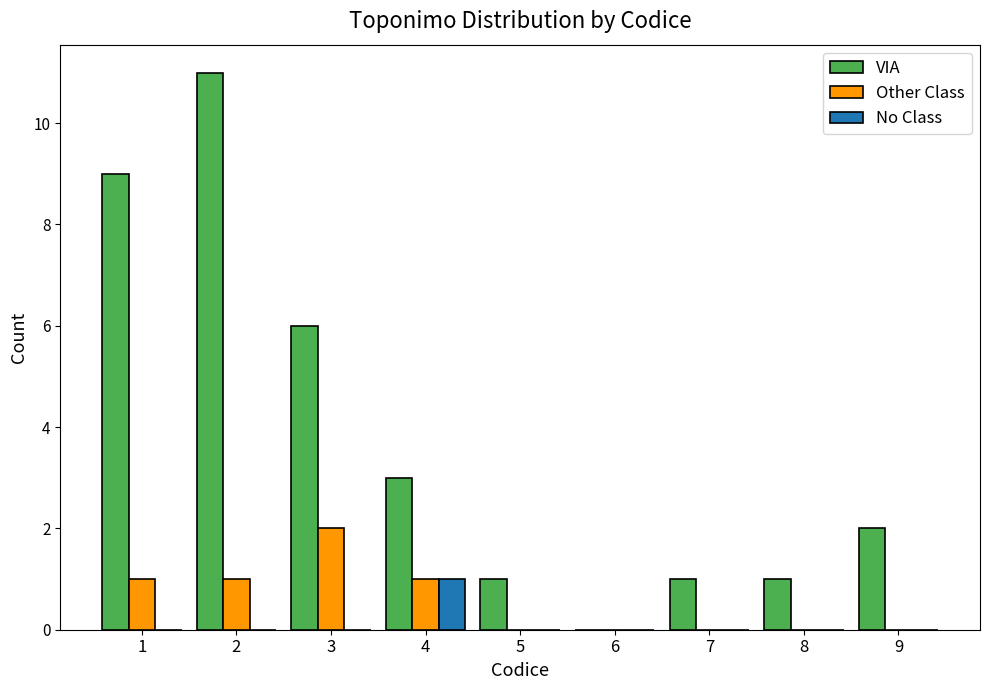

Is the value of VIA at 2 greater than the value of Other Class at 8?

Yes